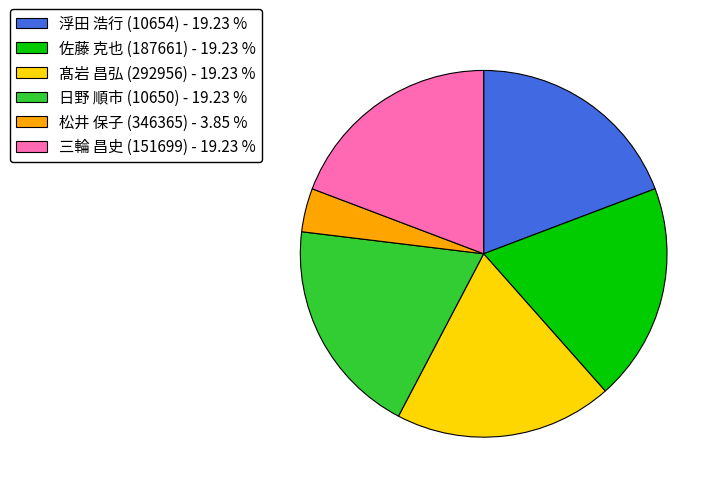

Combined, do 佐藤 克也 (187661) - 19.23 % and 髙岩 昌弘 (292956) - 19.23 % account for over 50%?

No